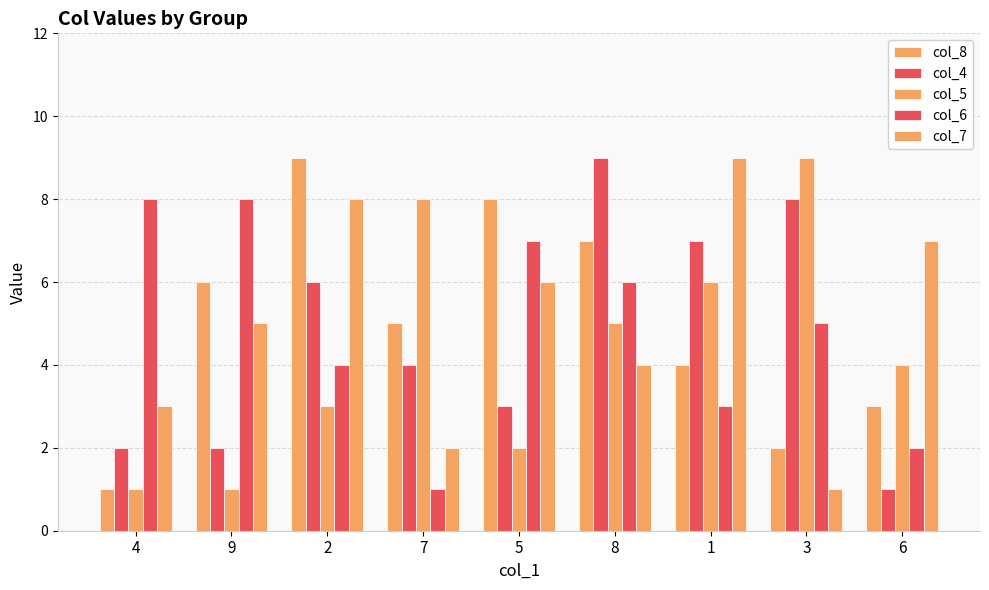

Are the bars grouped side by side (vs. stacked)?

Yes